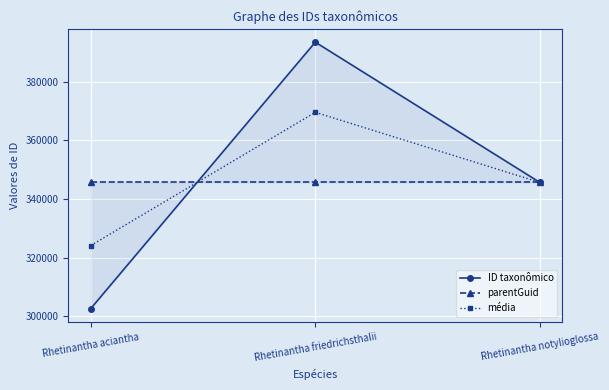

Reading left to right, extract all data points from this chart.

ID taxonômico: Rhetinantha aciantha=302586.0	Rhetinantha friedrichsthalii=393472.0	Rhetinantha notylioglossa=345625.0
parentGuid: Rhetinantha aciantha=345617.0	Rhetinantha friedrichsthalii=345617.0	Rhetinantha notylioglossa=345617.0
média: Rhetinantha aciantha=324101.5	Rhetinantha friedrichsthalii=369544.5	Rhetinantha notylioglossa=345621.0